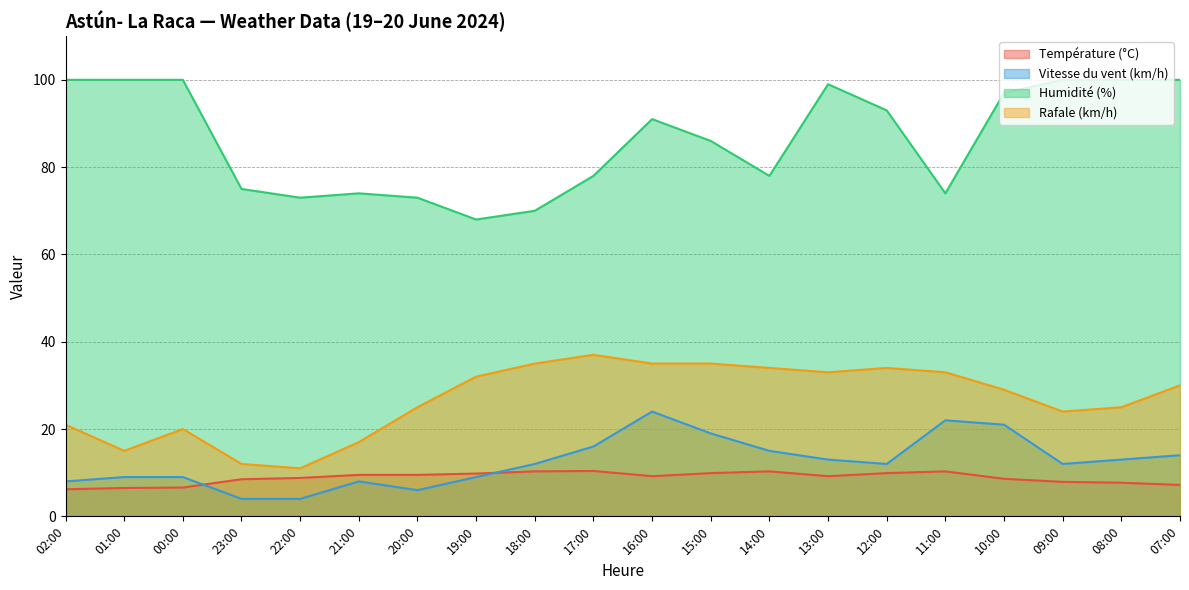

The Température (°C) series shows 10.3 at 18:00. True or false?

True